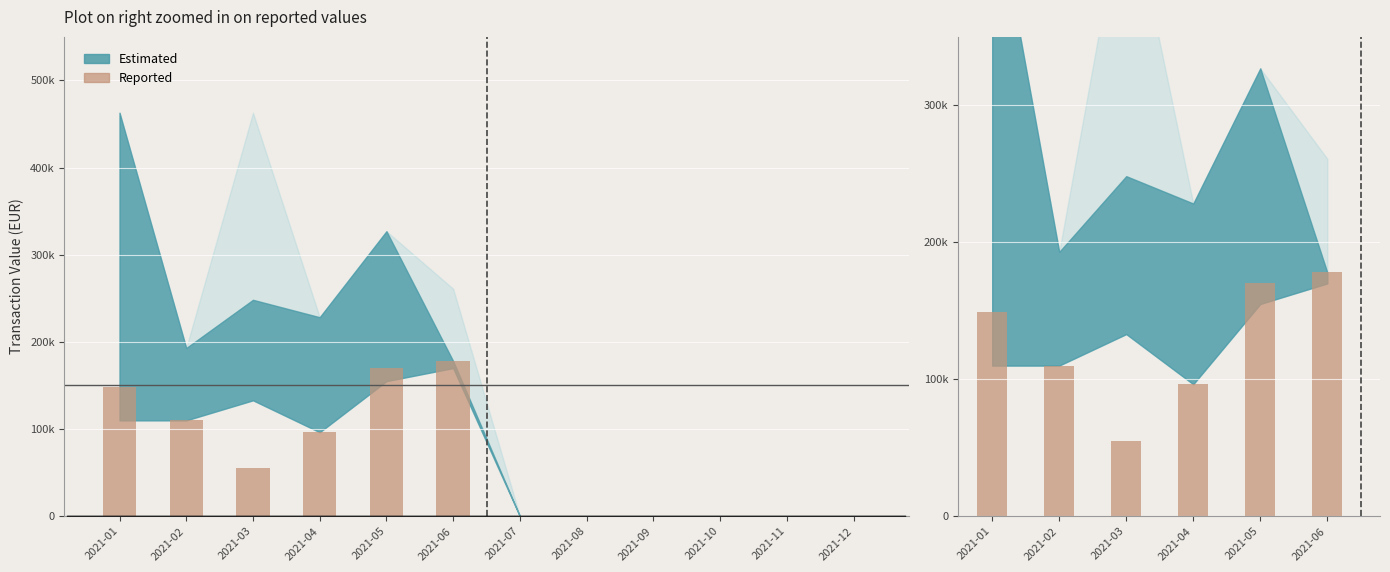

What is the change in value from 2021-01 to 2021-05?

+21.2